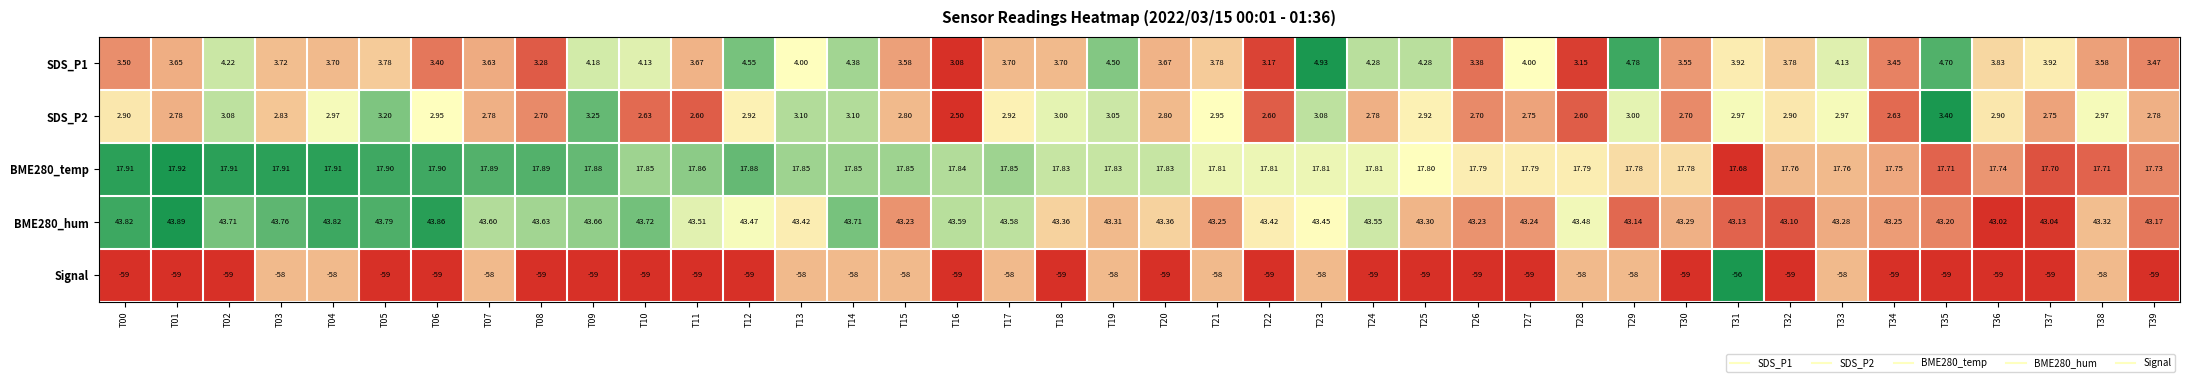

What is the total value across all series at T25?

9.3